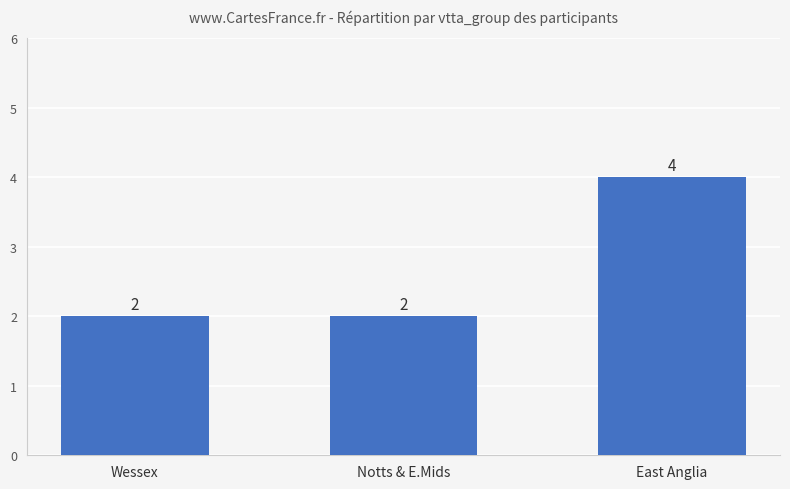

What is the sum of the values at Wessex and Notts & E.Mids?

4